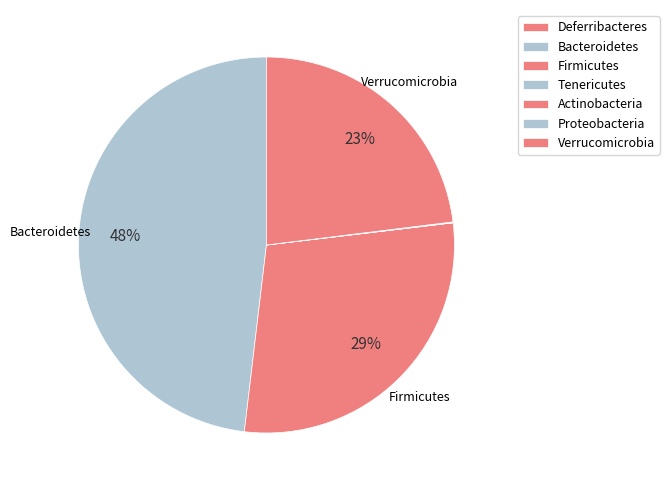

To the nearest percent, what is the difference between the Verrucomicrobia and Bacteroidetes slice percentages?

25%